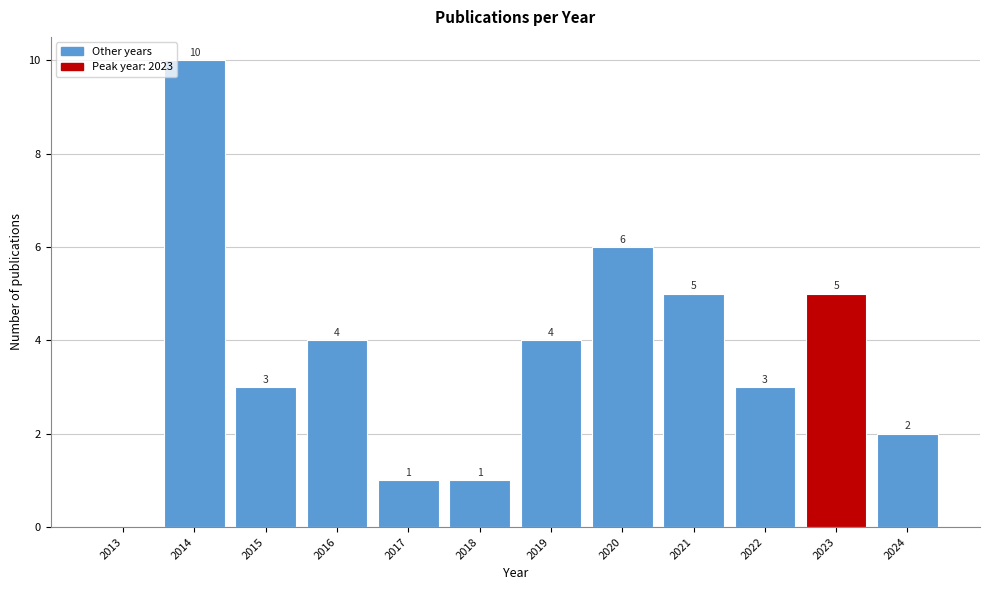

Reading left to right, what are all the values shown in this chart?

2013=0	2014=10	2015=3	2016=4	2017=1	2018=1	2019=4	2020=6	2021=5	2022=3	2023=5	2024=2